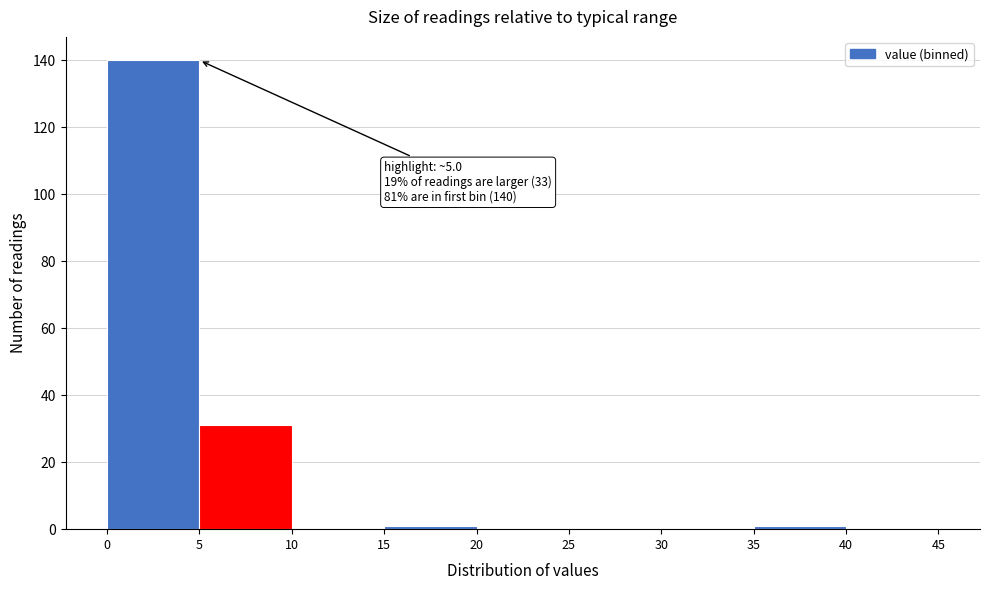

Which range on the x-axis has the tallest bar?

0 to 5